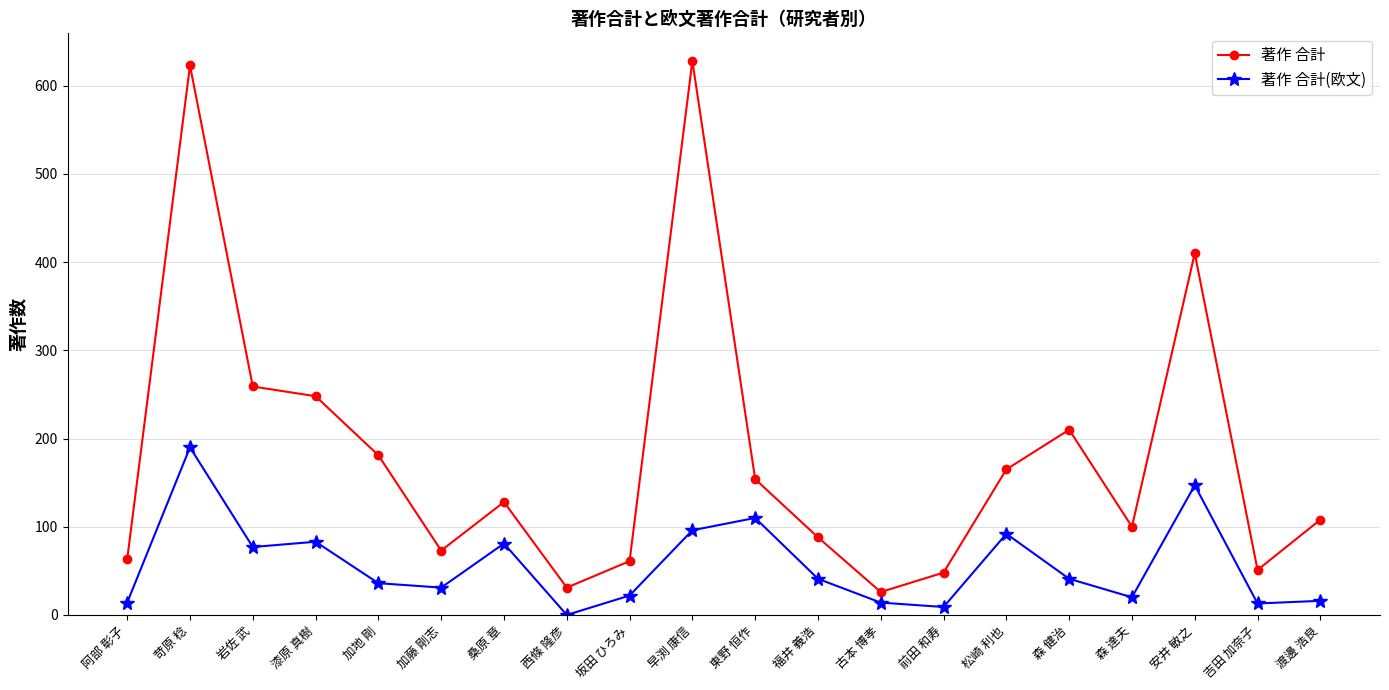

List the series in order of their peak value, lowest first.

著作 合計(欧文), 著作 合計